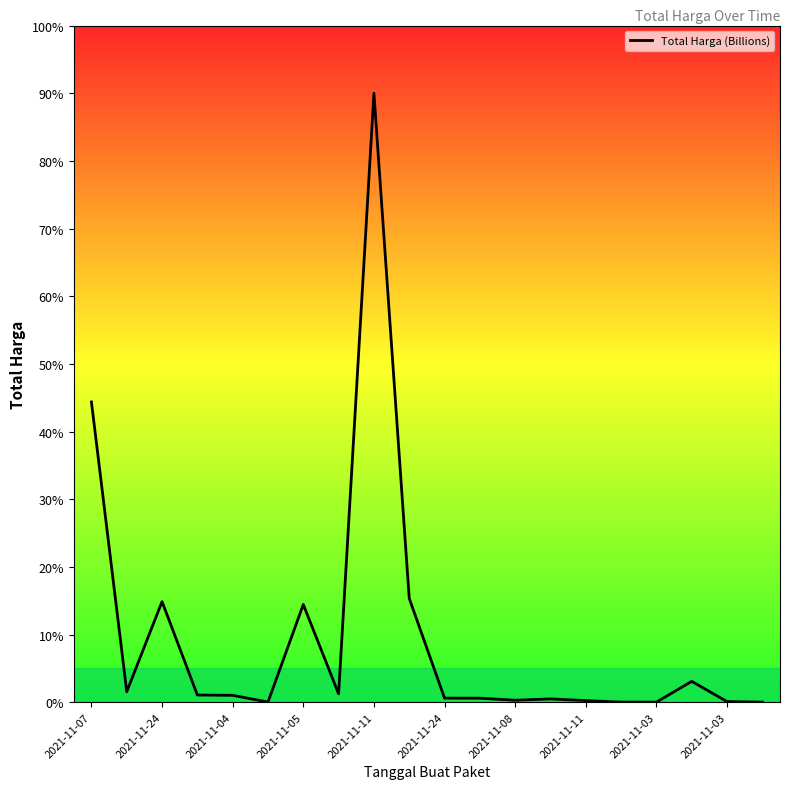

What is the greatest value displayed?

90.0